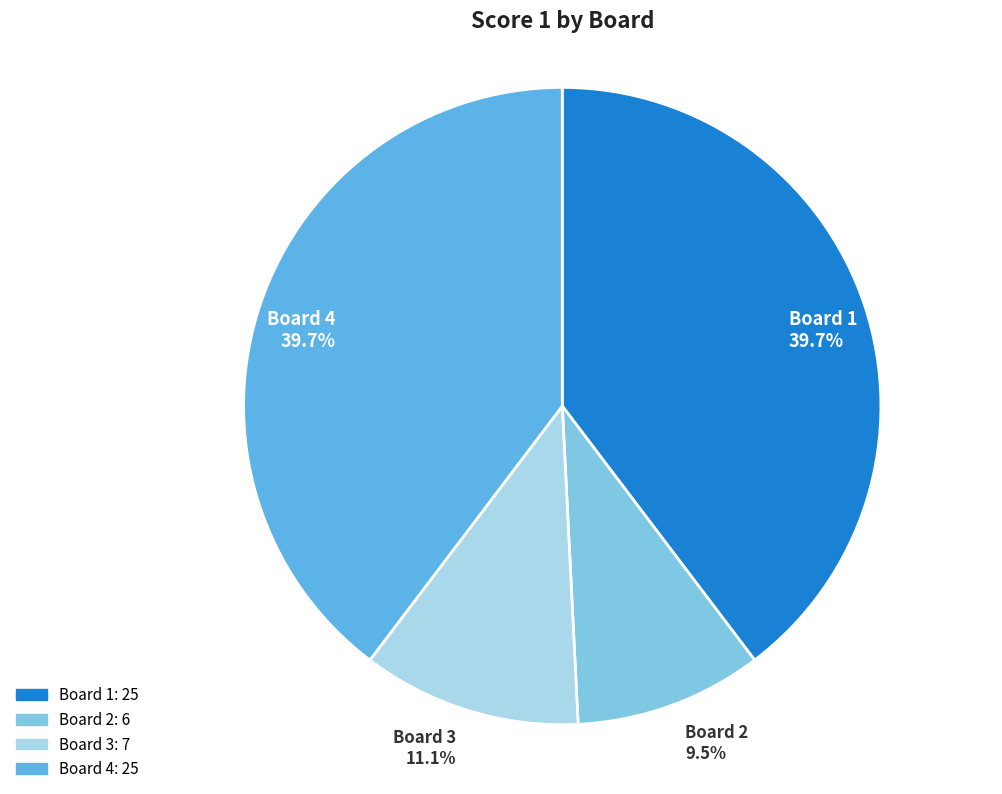

Count the number of slices in the pie.

4